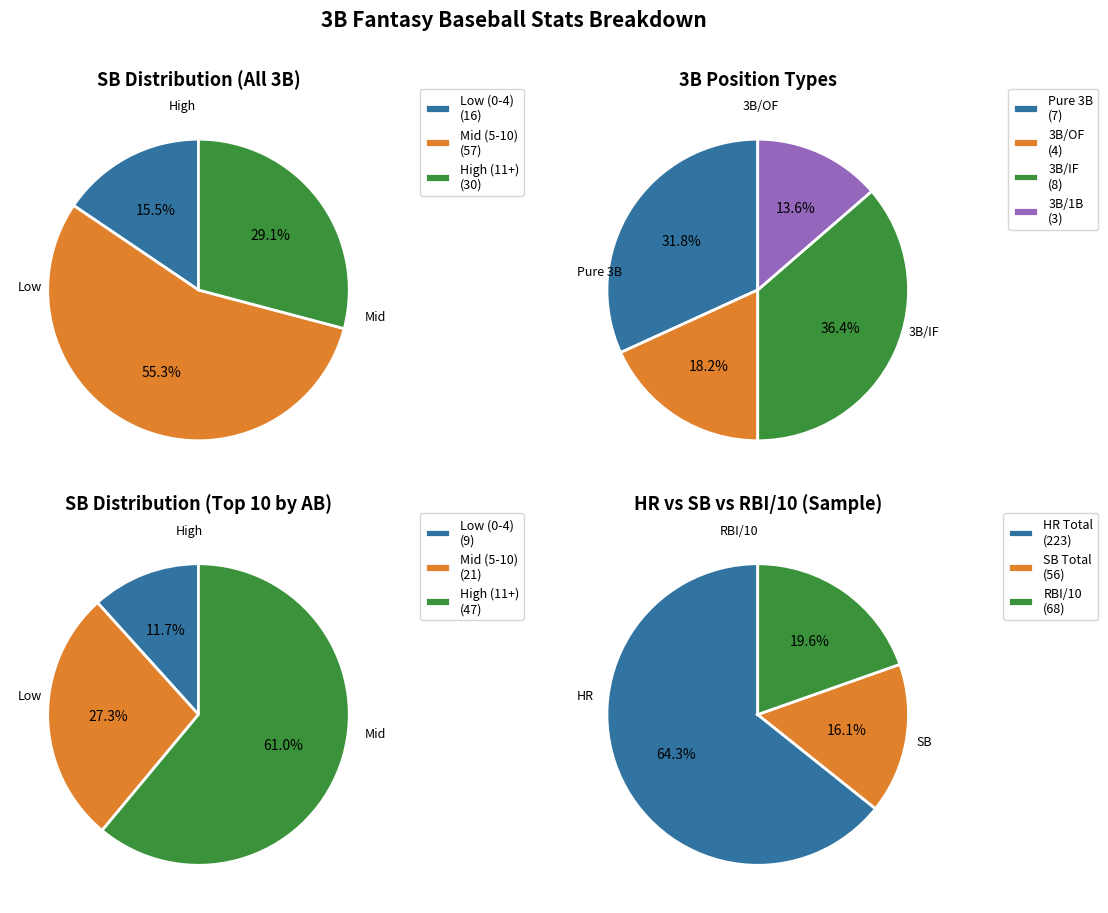

Is it true that Starlin Castro is 11% of the pie?

False